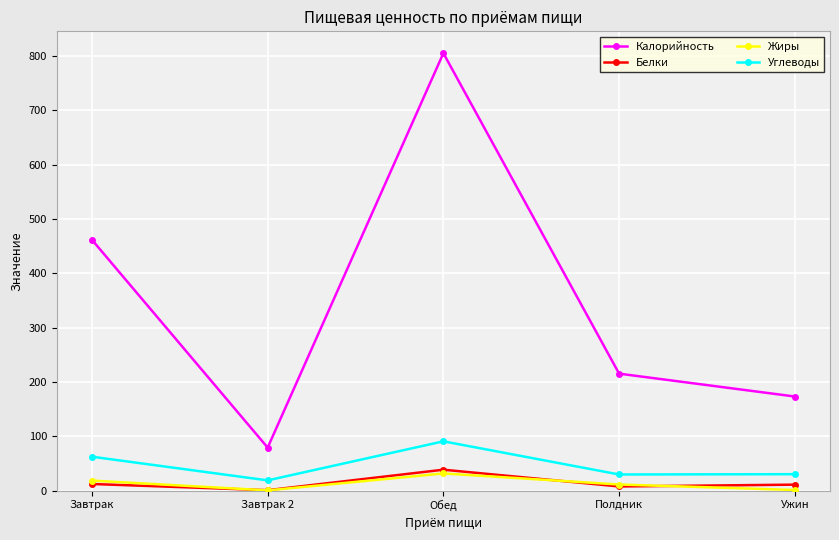

At which label does Жиры first exceed 11?

Завтрак